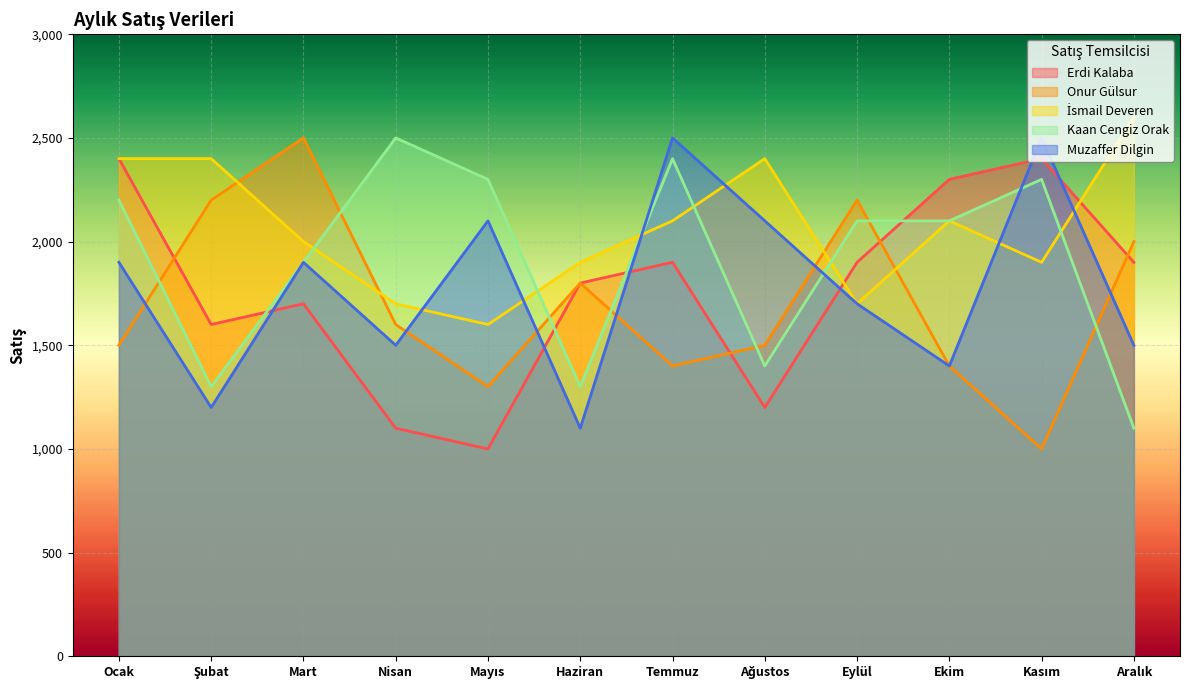

List the labels in order of Muzaffer Dilgin value, largest first.

Temmuz, Kasım, Mayıs, Ağustos, Ocak, Mart, Eylül, Nisan, Aralık, Ekim, Şubat, Haziran